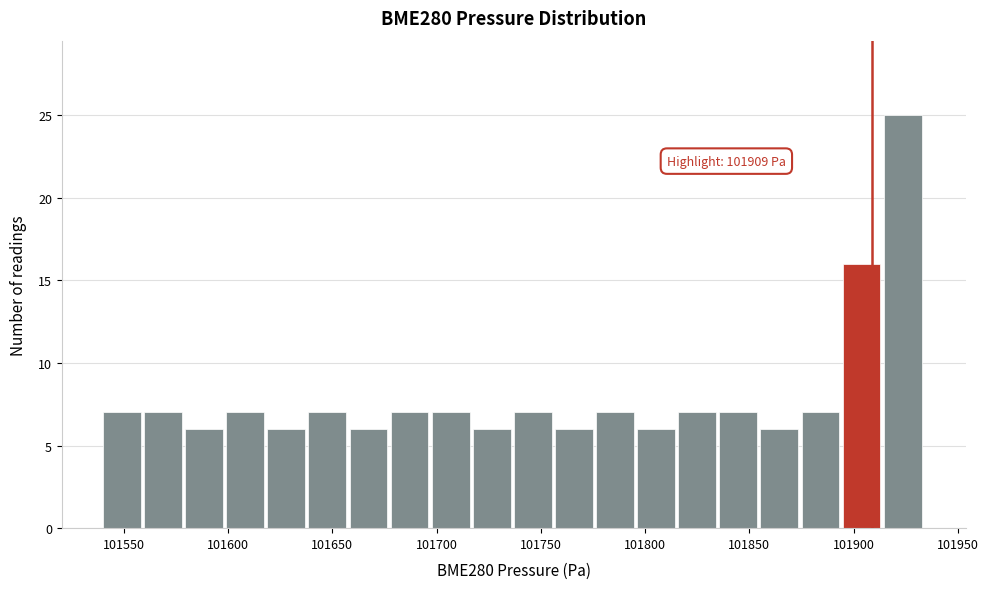

Read against the x-axis, roughly where is the centre of the tallest bar?

101925